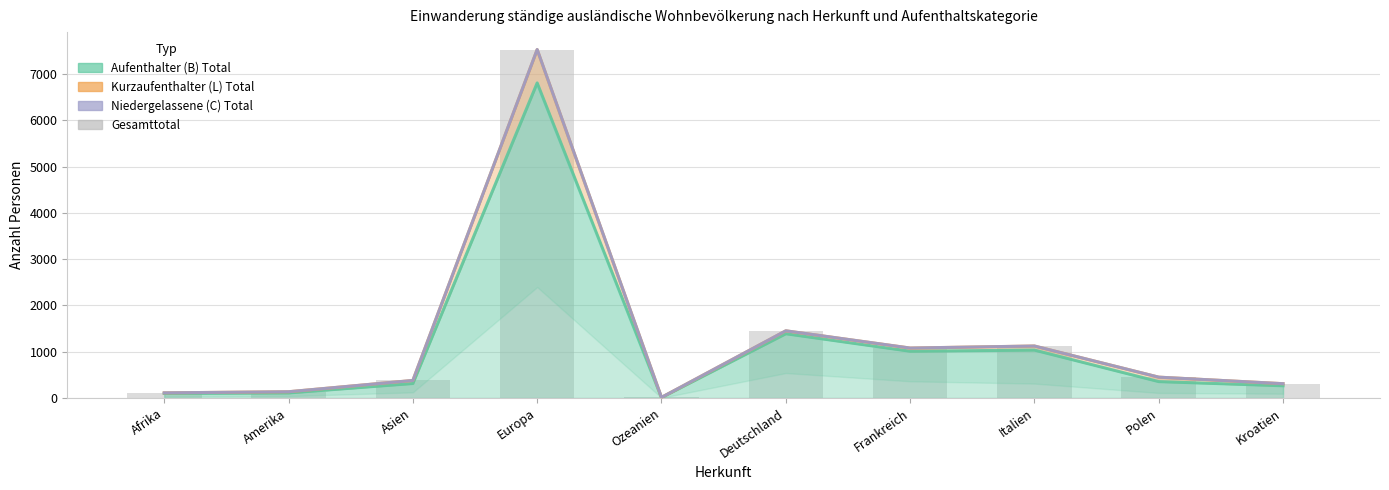

At which label is the value closest to 3771?

Deutschland